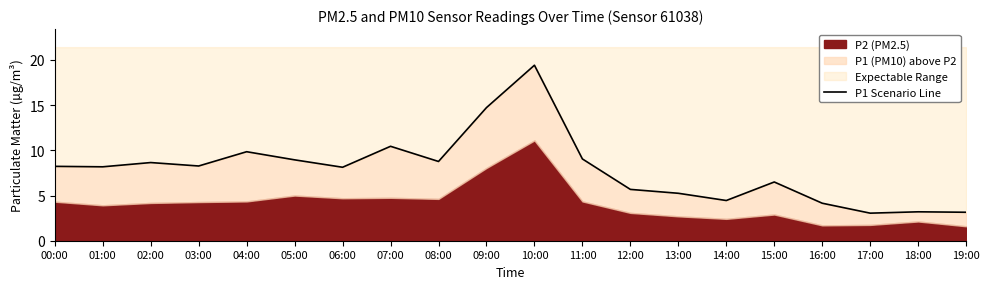

Between 17:00 and 11:00, which is larger?

11:00